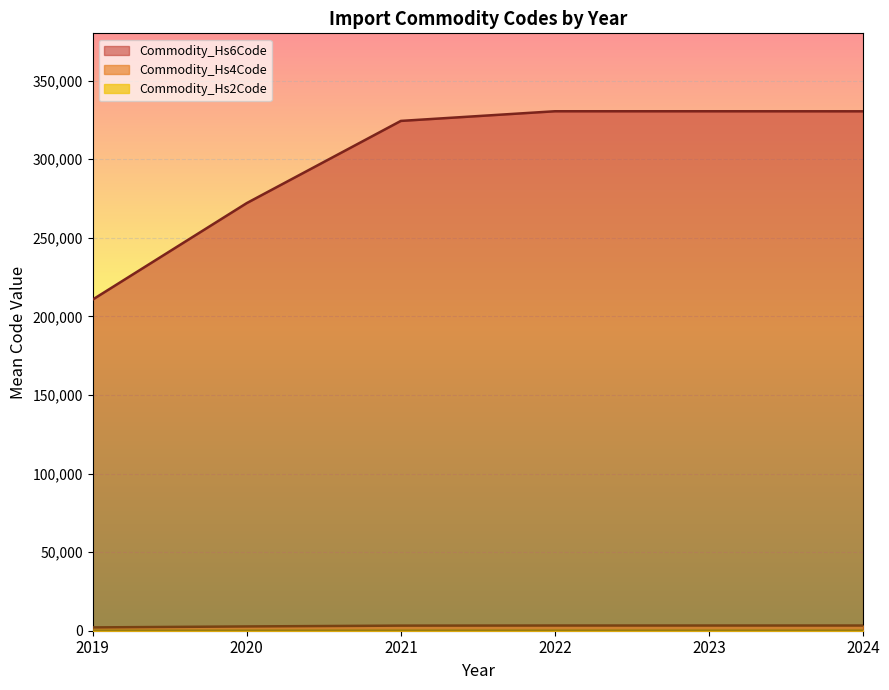

What are all the series names shown in the legend?

Commodity_Hs2Code, Commodity_Hs4Code, Commodity_Hs6Code